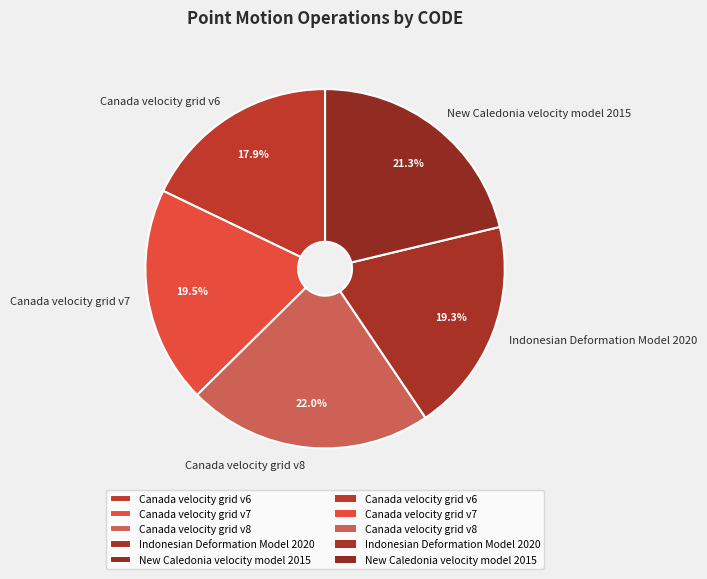

Is there a majority slice in this chart?

No